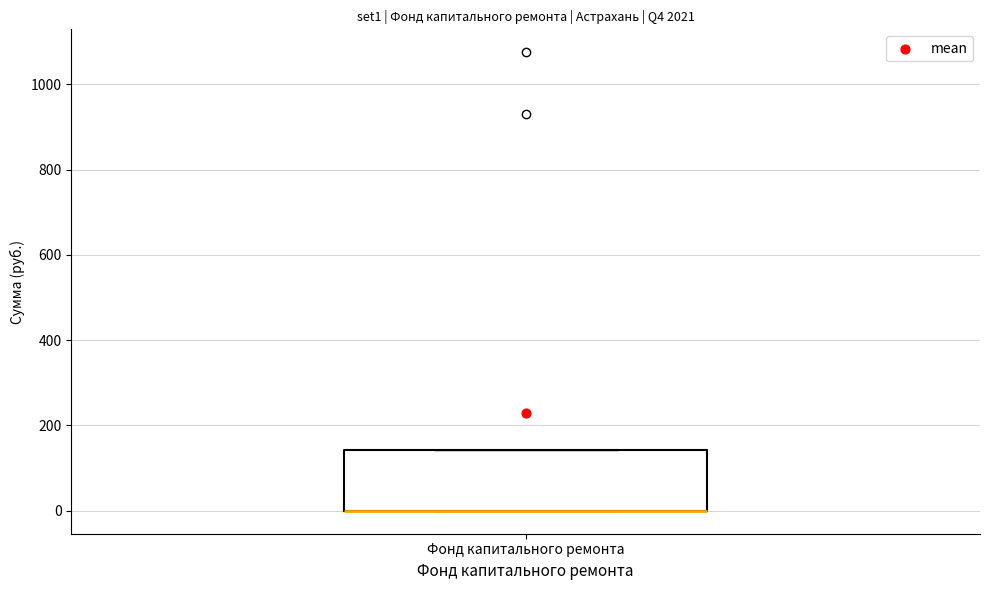

Where is the lower edge of the box for Фонд капитального ремонта on the y-axis? The values are not printed on the chart, so give them approximately, as read against the axis.

0